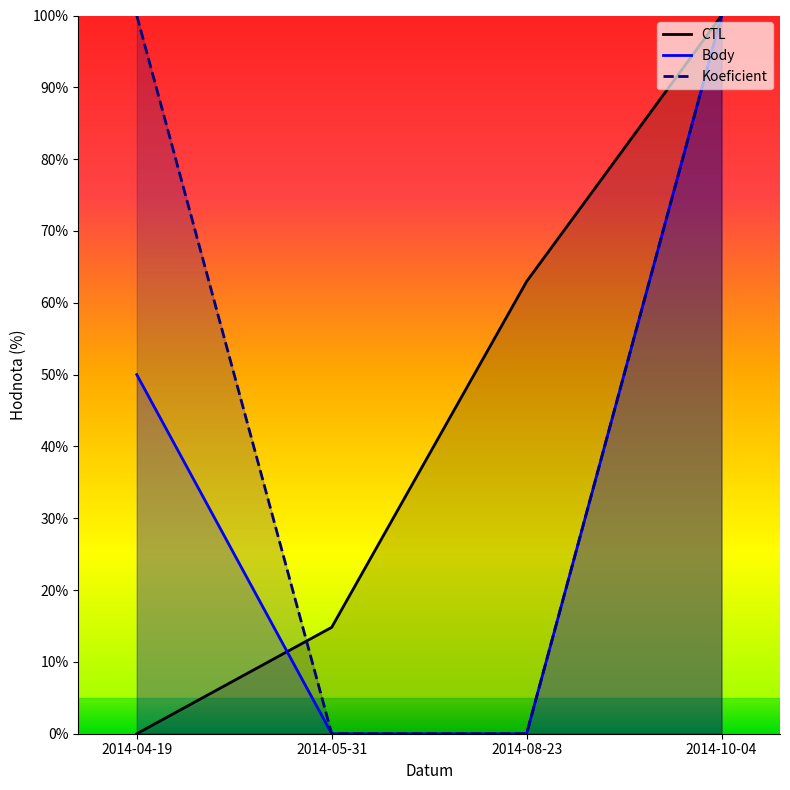

Which category has the highest value in the Koeficient series?

2014-04-19